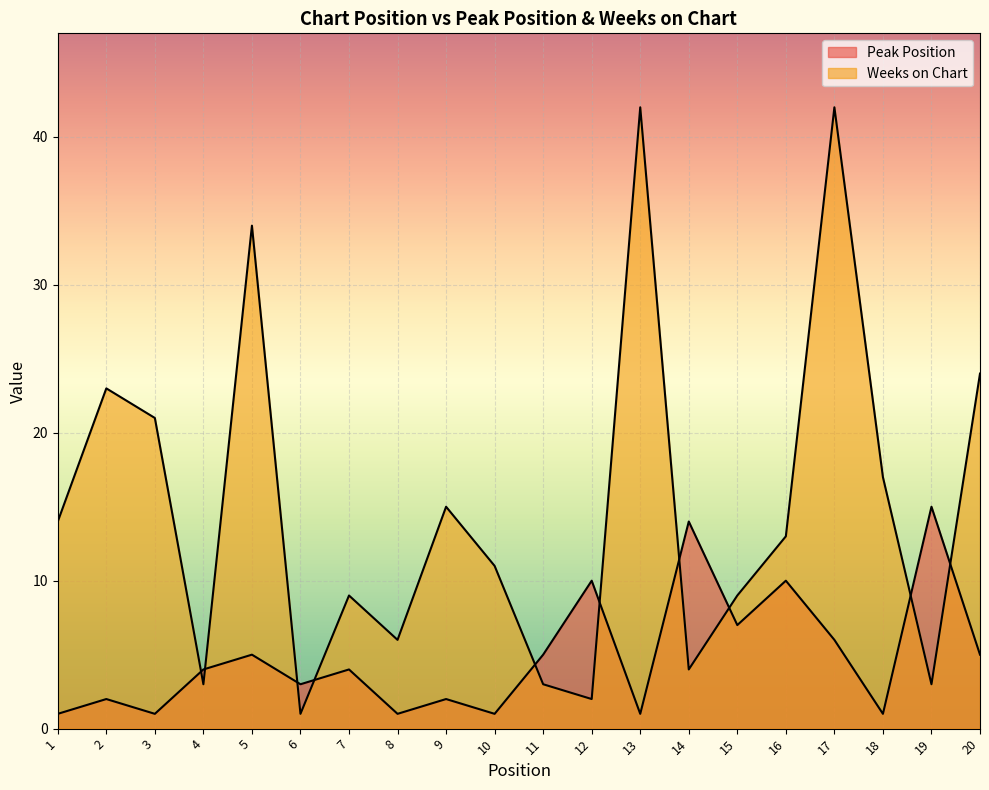

What is the smallest value displayed?

1